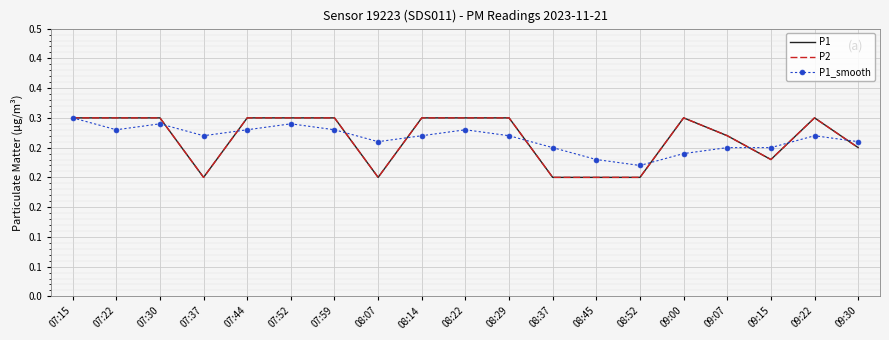

What is the greatest value displayed?

0.3